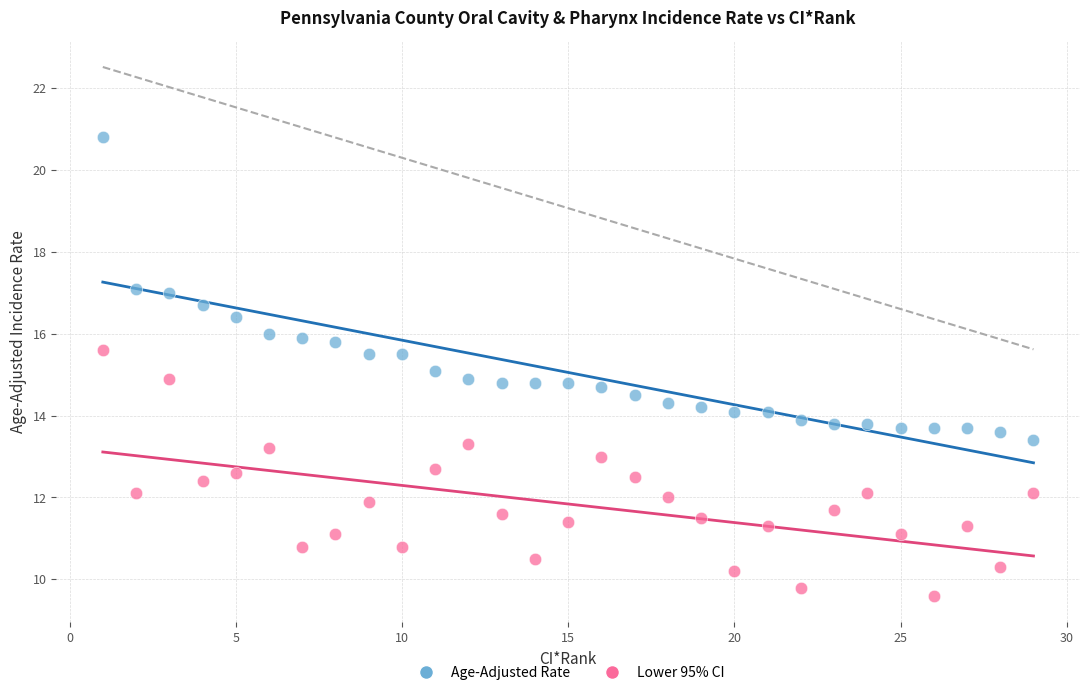

Across all data points, what is the range of Y values (max minus min)?

11.2